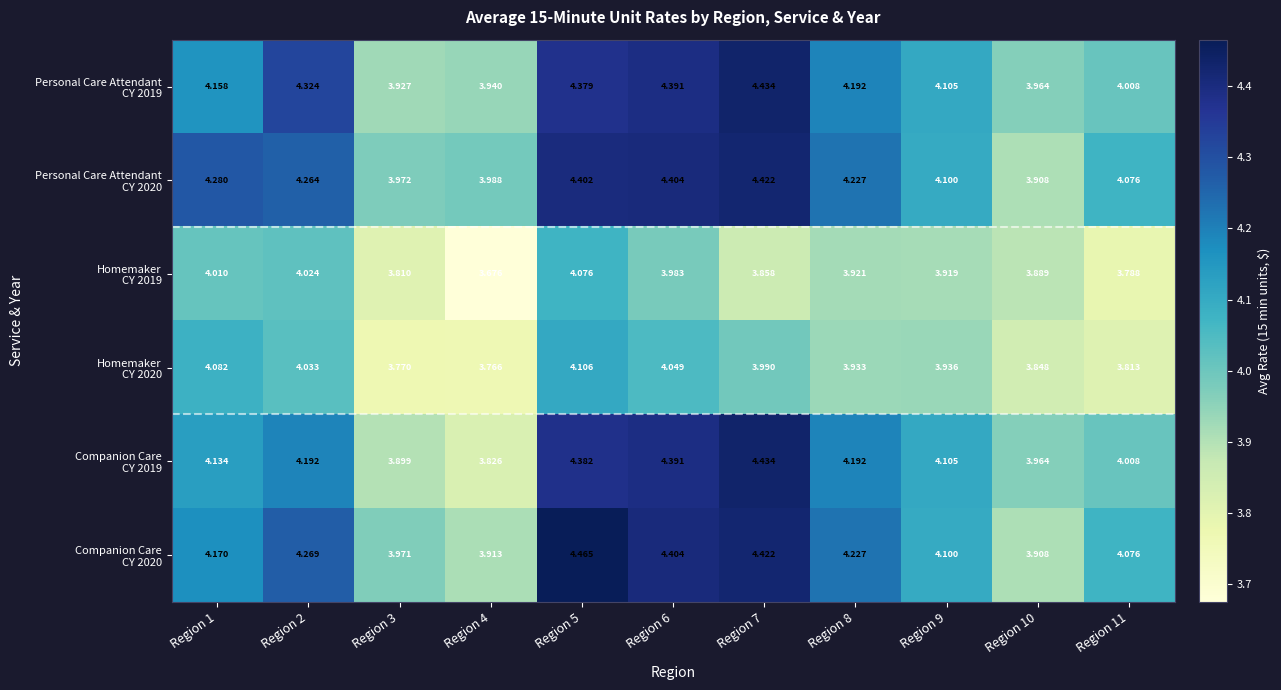

What is the difference between the highest and lowest values at Region 6?

0.4